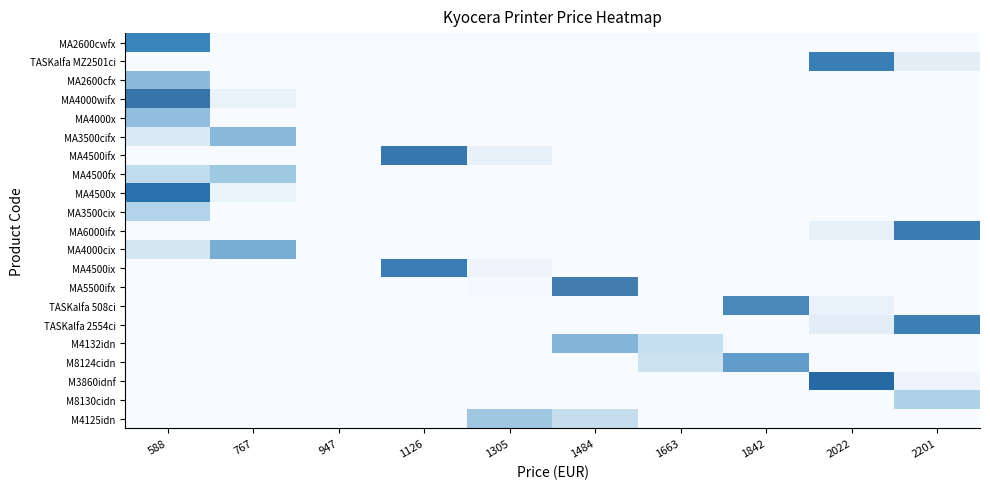

At which label does MA4000cix reach its minimum?

588